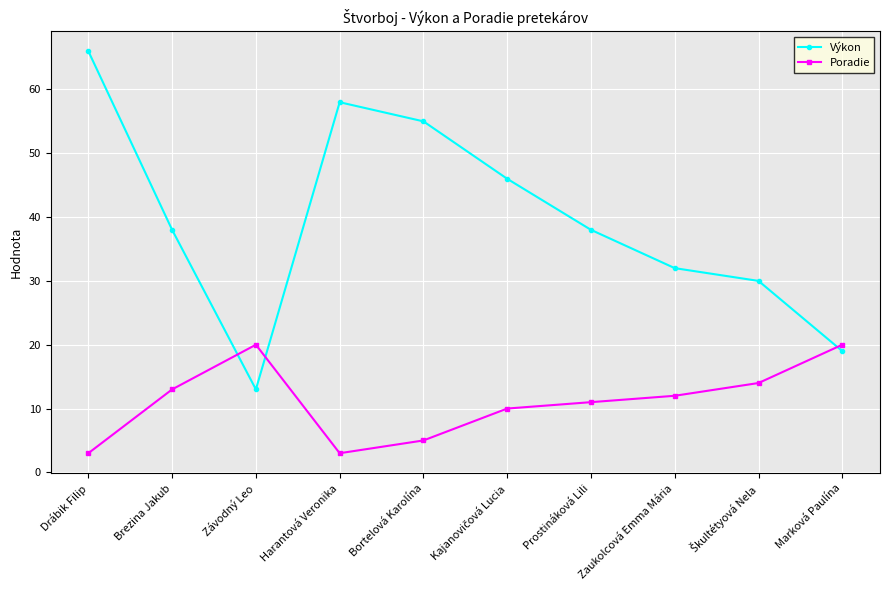

What is the label of the 5th point from the left?

Bortelová Karolína